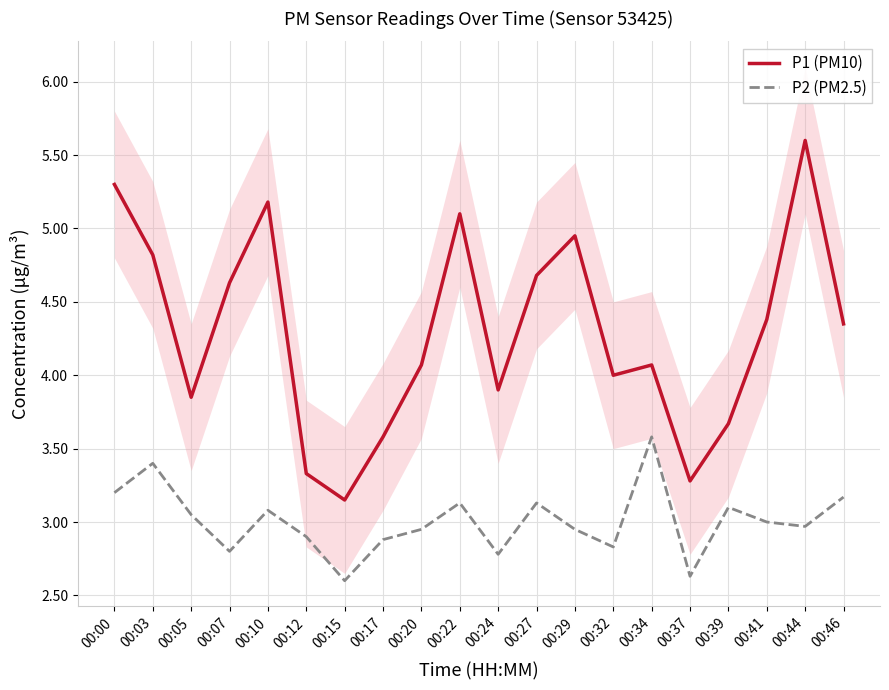

What is the sum of all P2 (PM2.5) values?

60.1